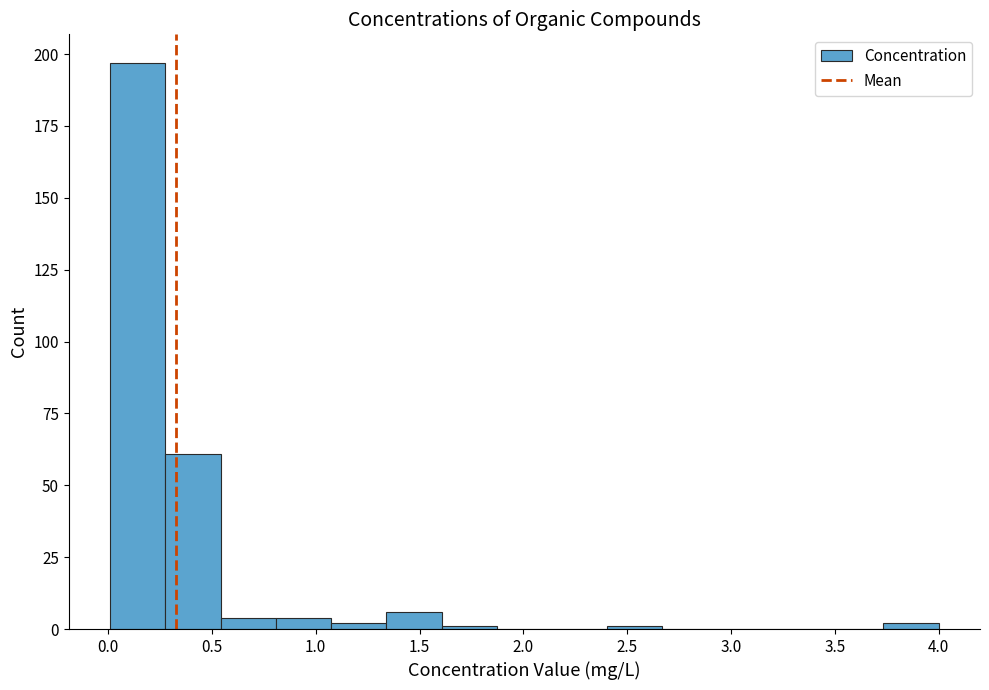

How tall is the bar that spans 0.00 to 0.30 on the x-axis? Neither the bar edges nor the heights are printed on the chart, so give them approximately, as read against the axes.

195